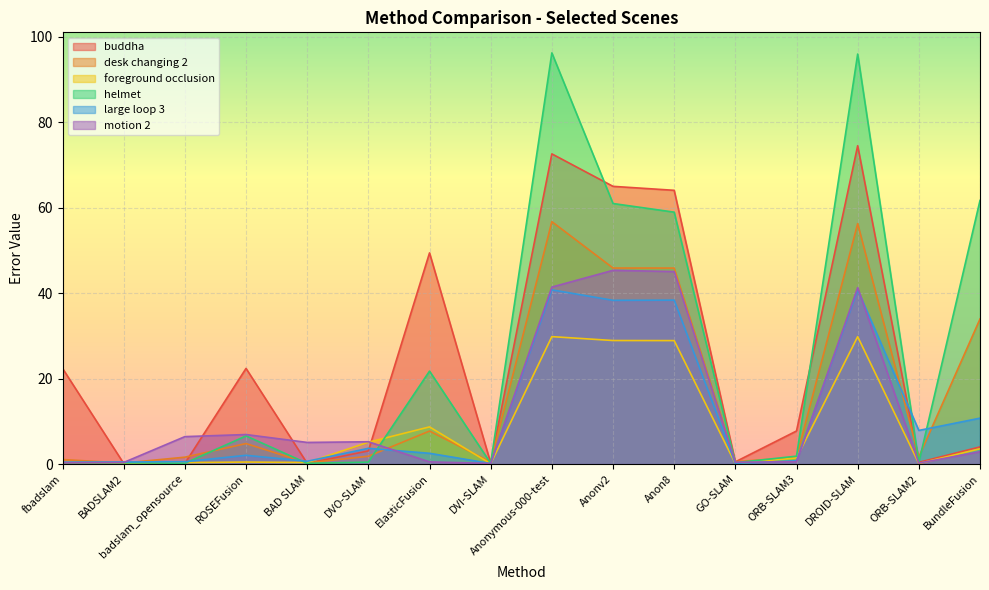

Which label corresponds to the largest value in the chart?

Anonymous-000-test